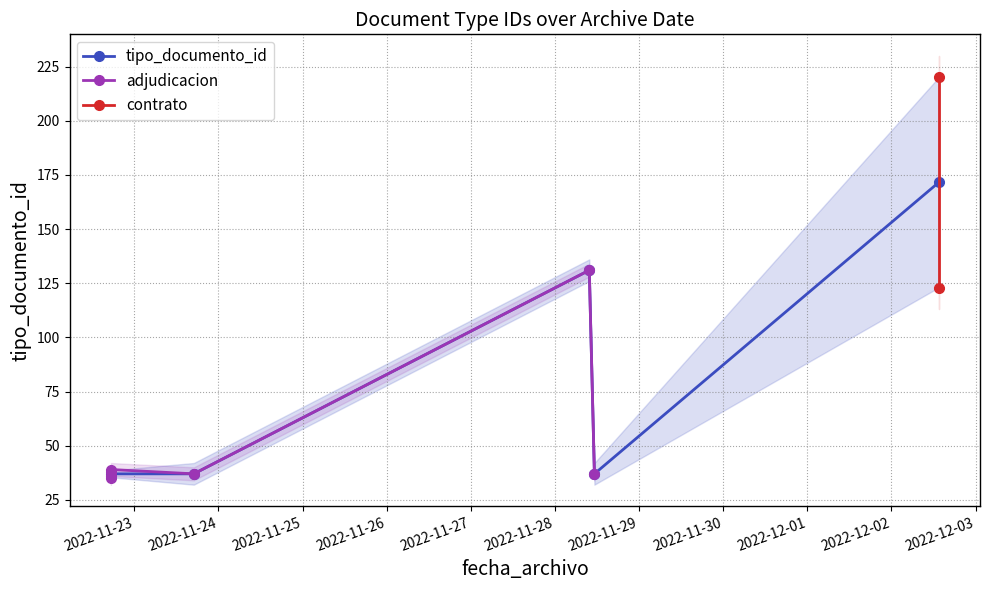

What is the label of the 8th point from the left?

2022-11-28 11:16:00